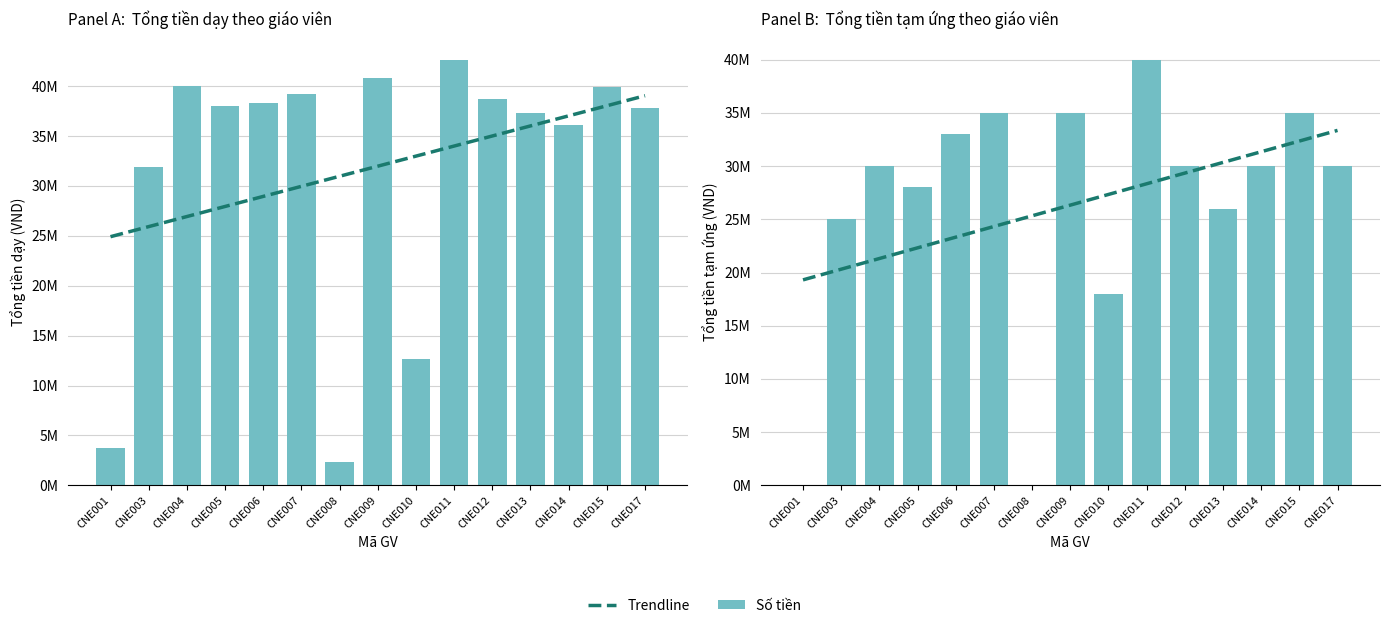

What is the maximum value for Trendline?

33358333.3